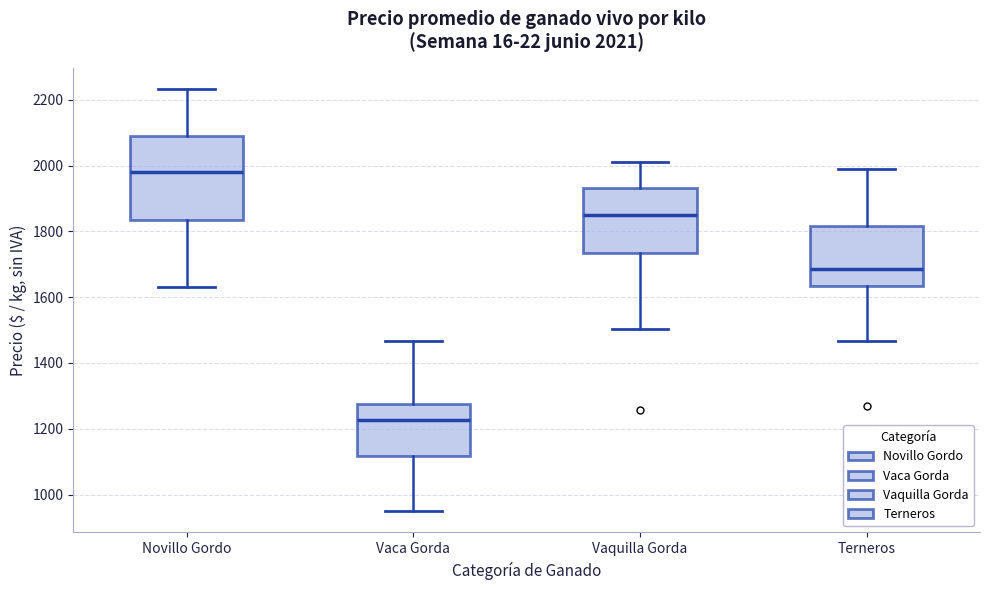

Which box is the tallest, from its lower edge to its upper edge?

Novillo Gordo